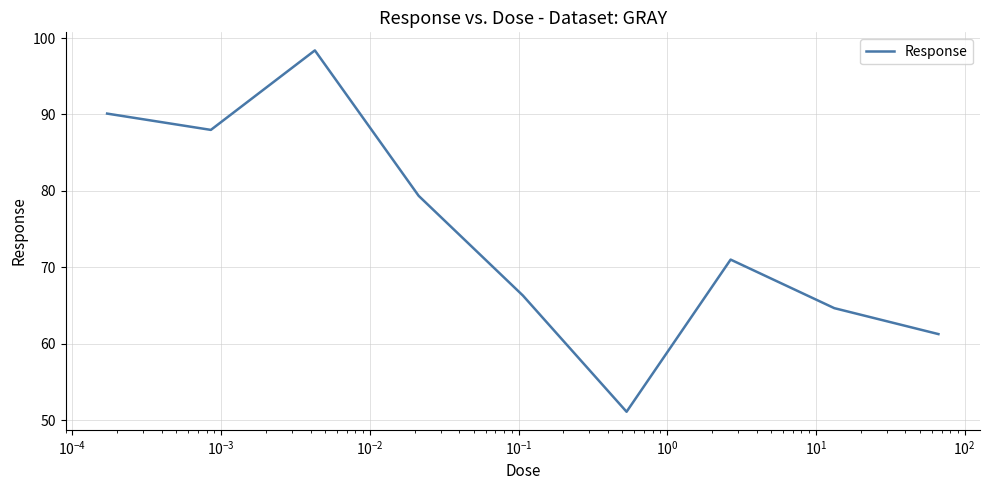

What is the smallest value displayed?

51.1